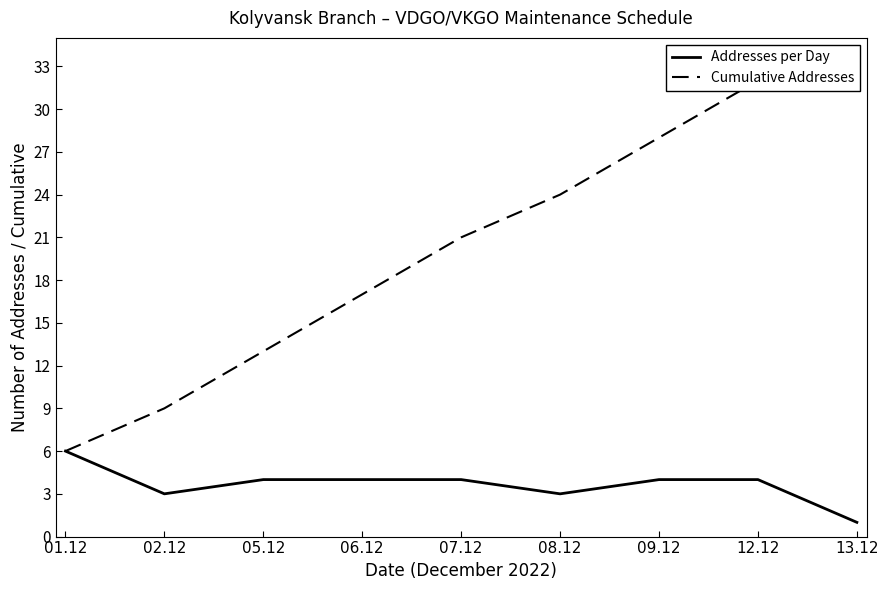

What is the label of the 3rd point from the right?

09.12